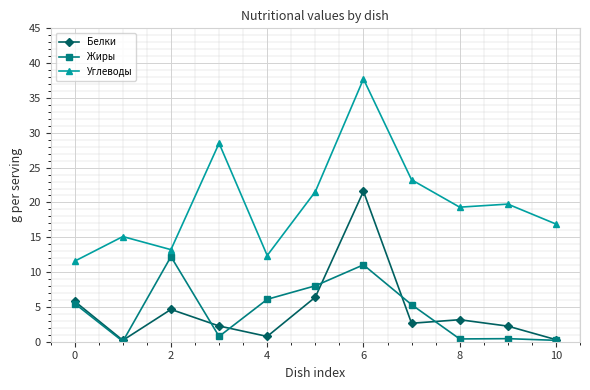

What is the maximum value for Белки?

21.6